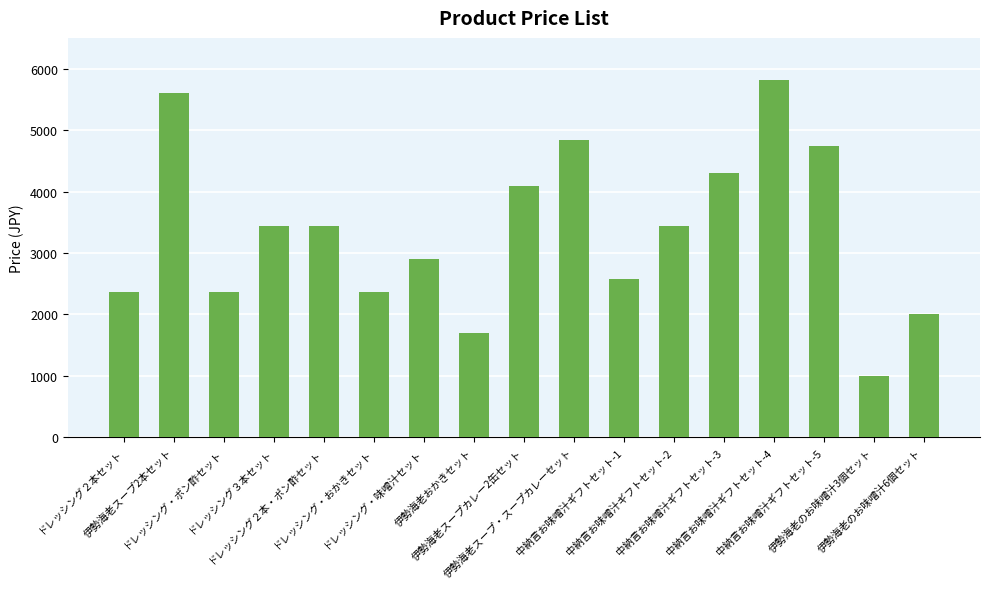

What is the difference between the maximum and minimum values?

4816